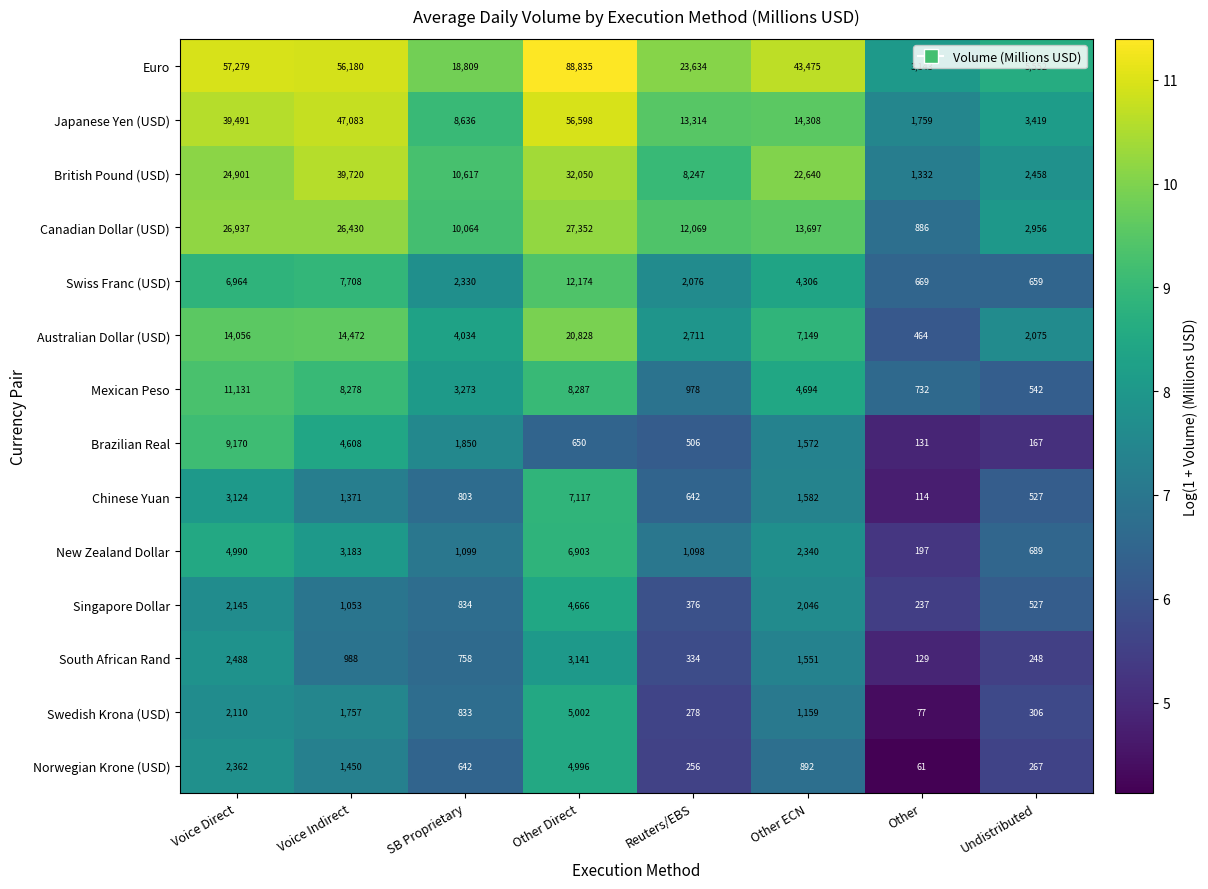

How many values in the New Zealand Dollar series are below 2340?

4